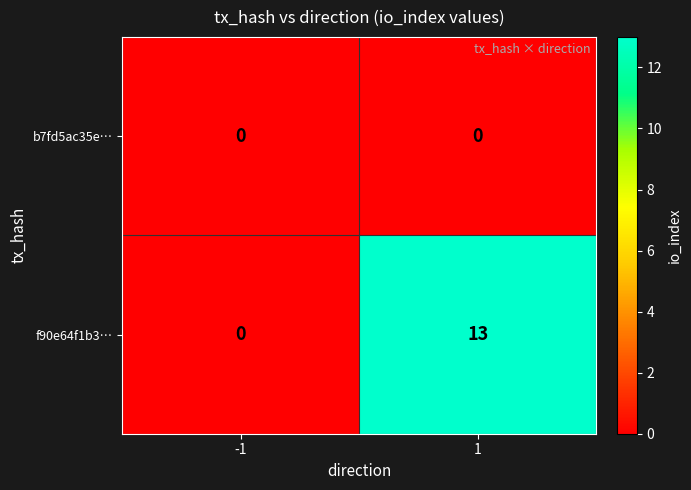

The value of b7fd5ac35e… at -1 is 0. True or false?

True